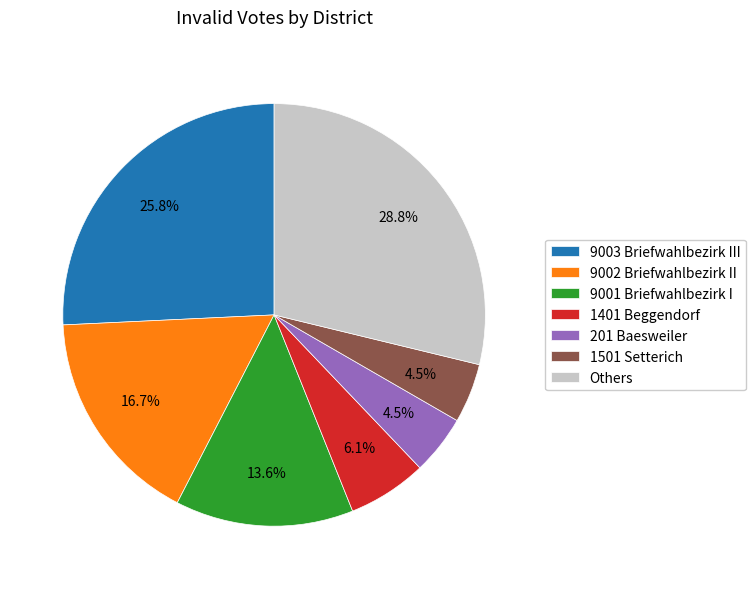

Which slice is the largest?

Others